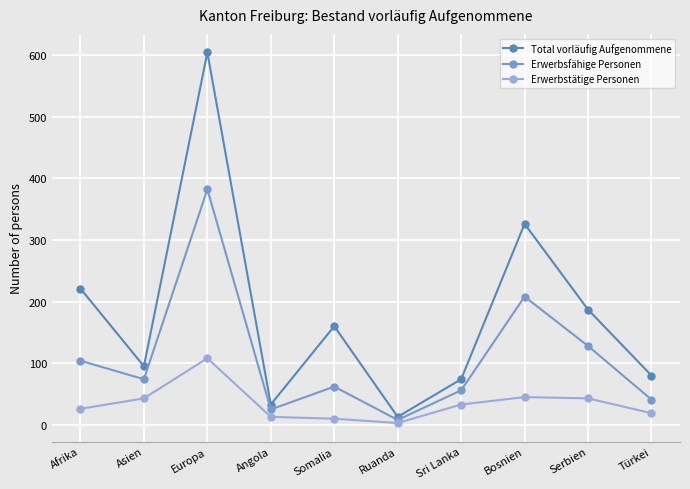

What is the label of the 7th point from the left?

Sri Lanka